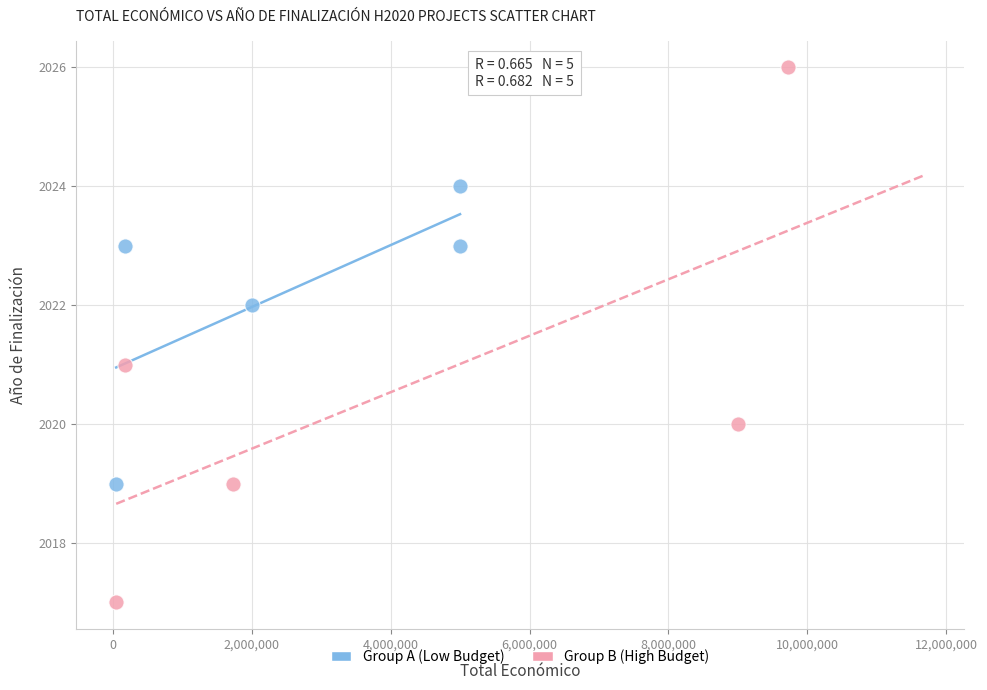

Which series reaches the minimum Y coordinate?

Group B (High Budget)